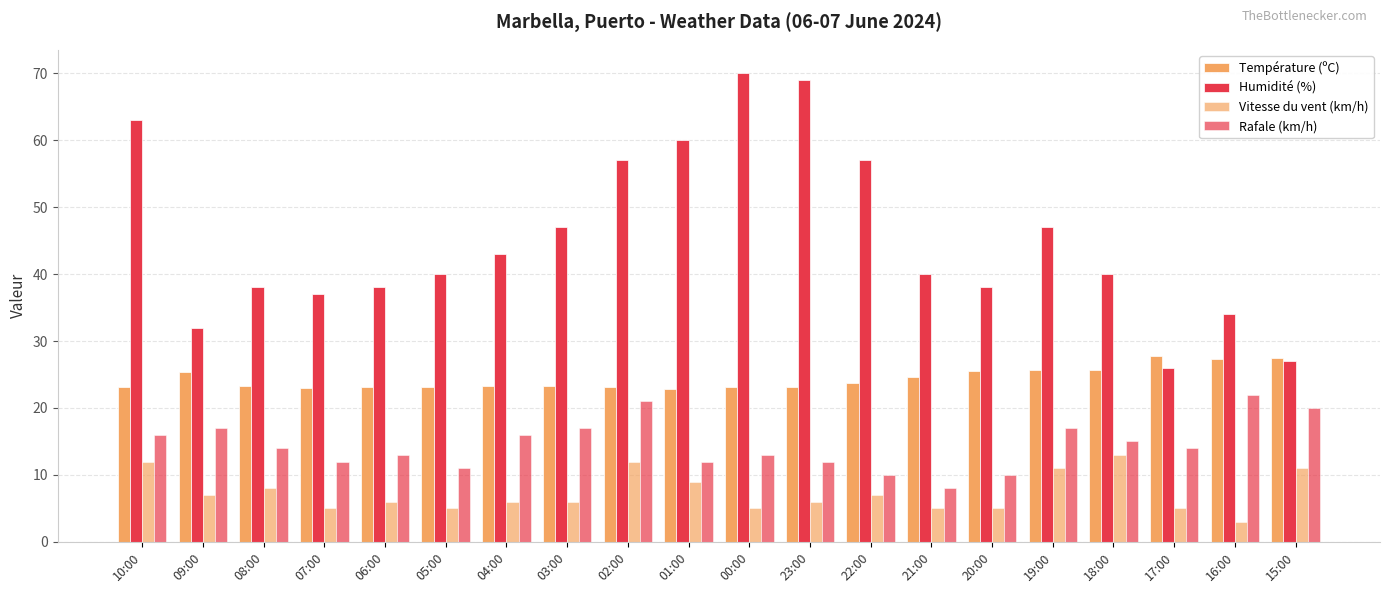

Reading right to left, what are all the values shown in this chart?

Température (ºC): 15:00=27.5	16:00=27.3	17:00=27.7	18:00=25.7	19:00=25.7	20:00=25.5	21:00=24.7	22:00=23.8	23:00=23.2	00:00=23.1	01:00=22.9	02:00=23.1	03:00=23.3	04:00=23.3	05:00=23.1	06:00=23.1	07:00=23.0	08:00=23.3	09:00=25.4	10:00=23.2
Humidité (%): 15:00=27.0	16:00=34.0	17:00=26.0	18:00=40.0	19:00=47.0	20:00=38.0	21:00=40.0	22:00=57.0	23:00=69.0	00:00=70.0	01:00=60.0	02:00=57.0	03:00=47.0	04:00=43.0	05:00=40.0	06:00=38.0	07:00=37.0	08:00=38.0	09:00=32.0	10:00=63.0
Vitesse du vent (km/h): 15:00=11.0	16:00=3.0	17:00=5.0	18:00=13.0	19:00=11.0	20:00=5.0	21:00=5.0	22:00=7.0	23:00=6.0	00:00=5.0	01:00=9.0	02:00=12.0	03:00=6.0	04:00=6.0	05:00=5.0	06:00=6.0	07:00=5.0	08:00=8.0	09:00=7.0	10:00=12.0
Rafale (km/h): 15:00=20.0	16:00=22.0	17:00=14.0	18:00=15.0	19:00=17.0	20:00=10.0	21:00=8.0	22:00=10.0	23:00=12.0	00:00=13.0	01:00=12.0	02:00=21.0	03:00=17.0	04:00=16.0	05:00=11.0	06:00=13.0	07:00=12.0	08:00=14.0	09:00=17.0	10:00=16.0